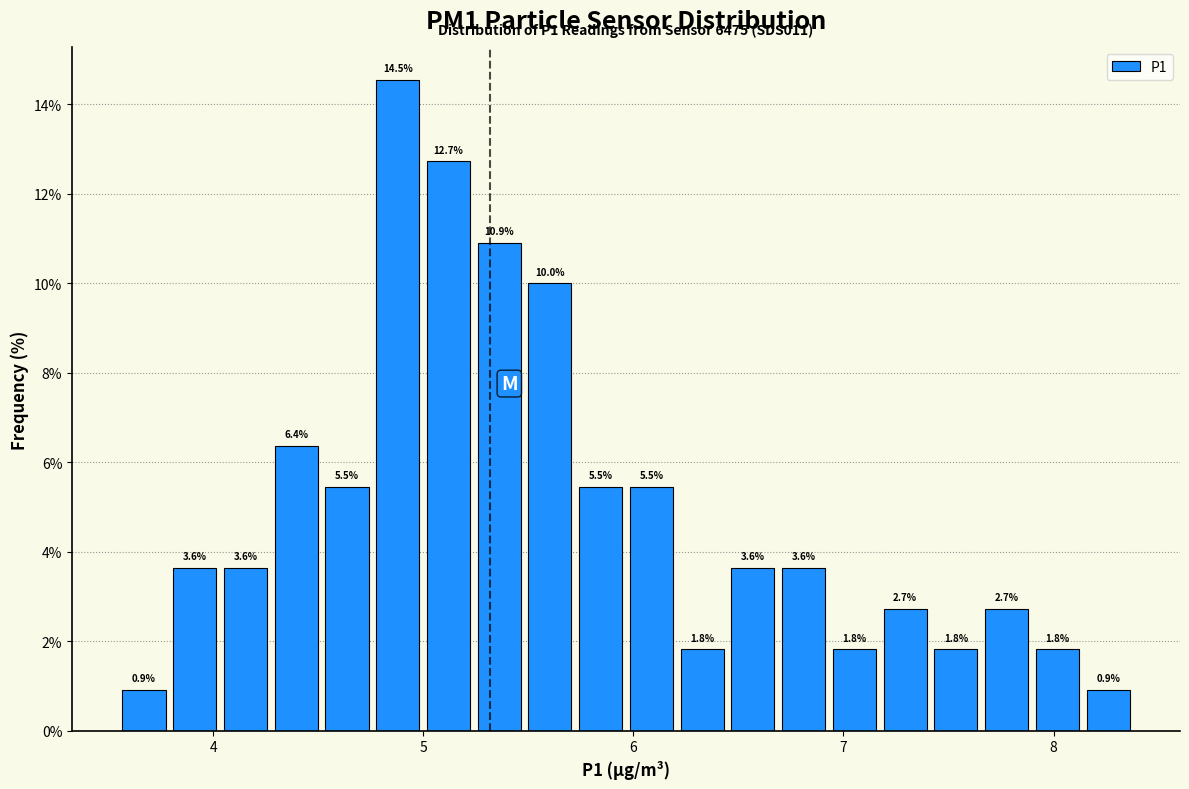

Around what value on the x-axis is the tallest bar? Give the approximate position of its centre, as read against the axis.

4.9